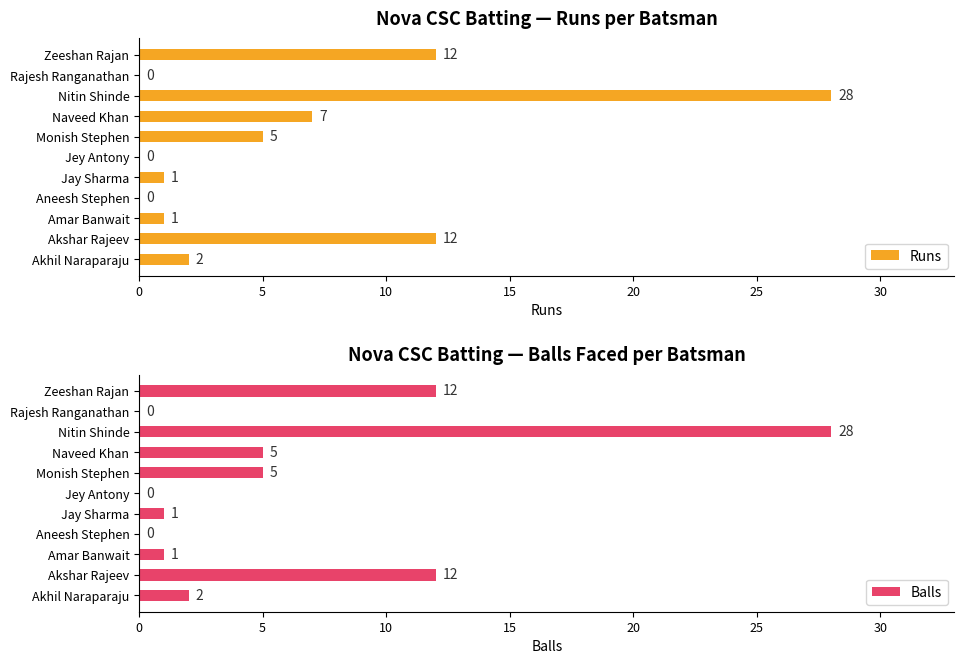

The value of Balls at Akhil Naraparaju is 2. True or false?

True